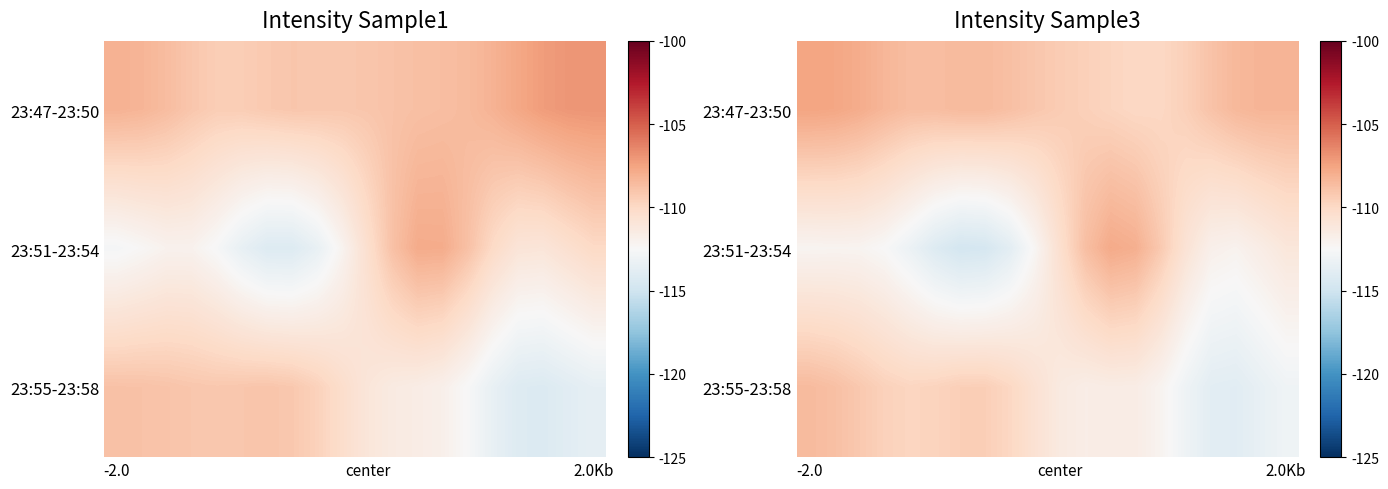

How many categories are shown in the chart?

20